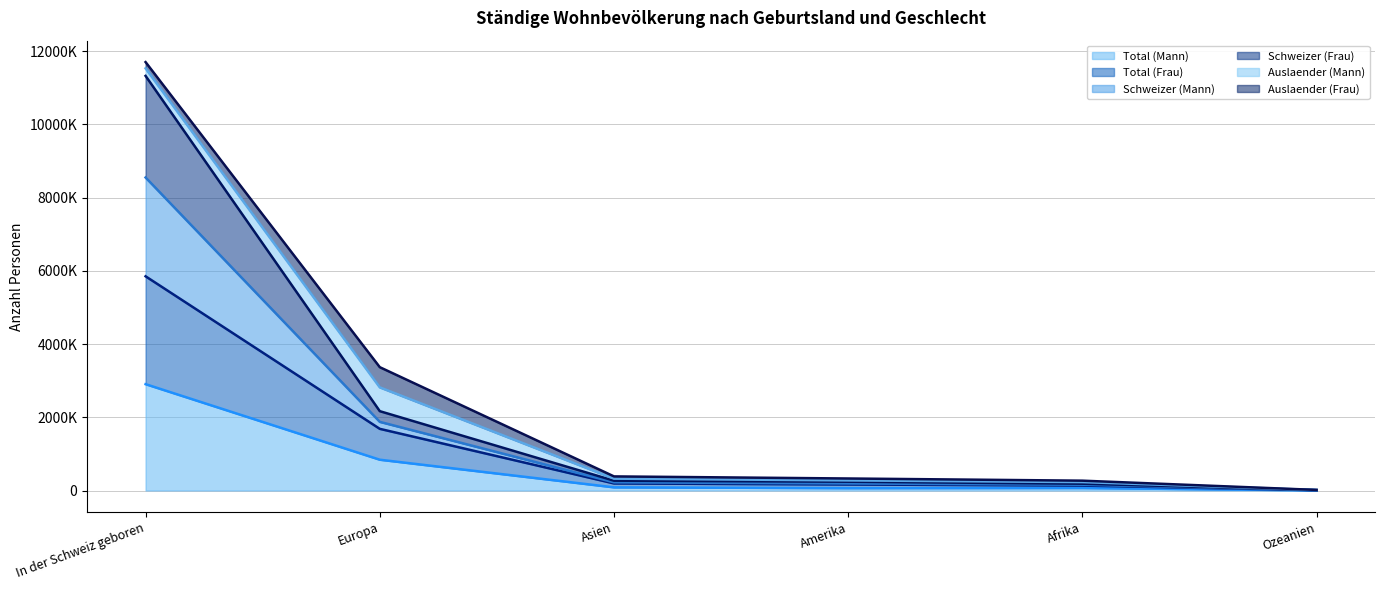

What is the difference between the Total (Mann) (line) values at Ozeanien and Amerika?

60565